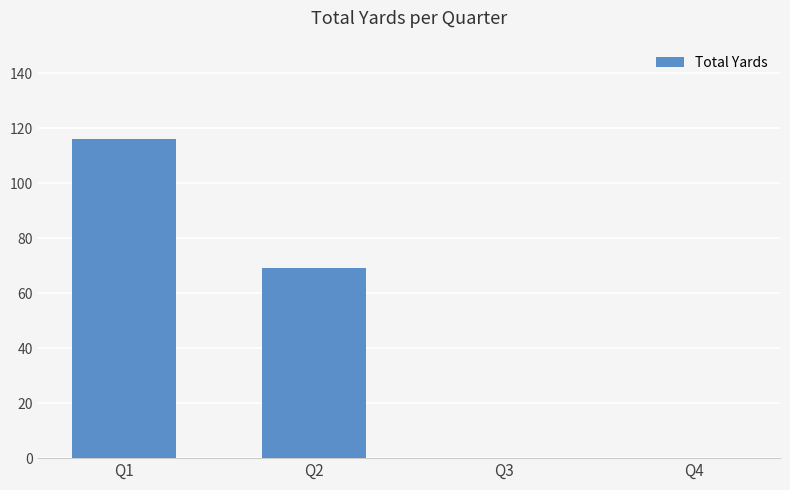

Count the values in the range 0 to 116.

4